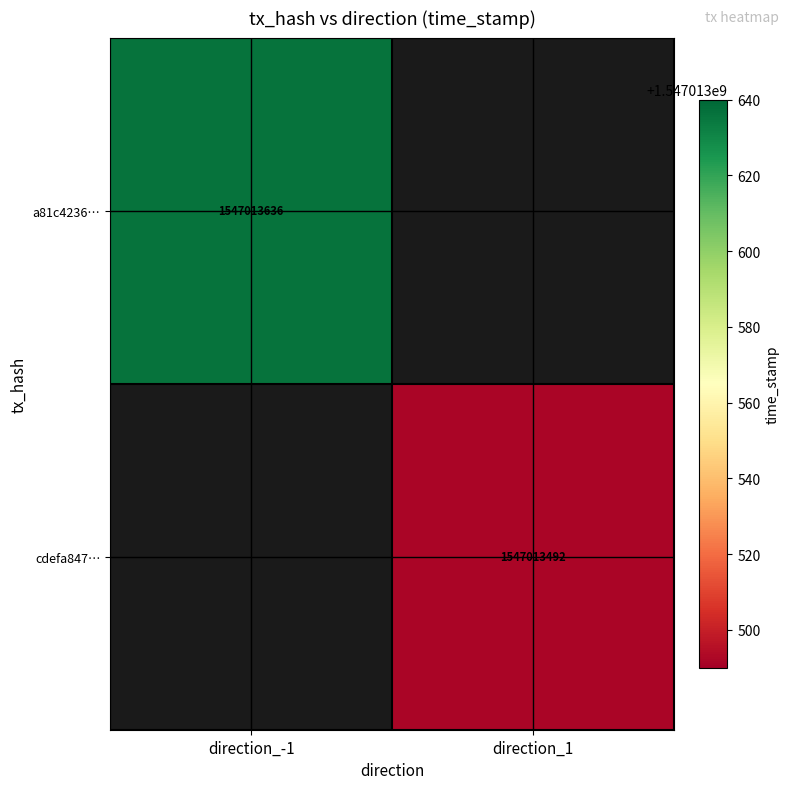

The a81c4236… series shows 681034779 at direction_-1. True or false?

False